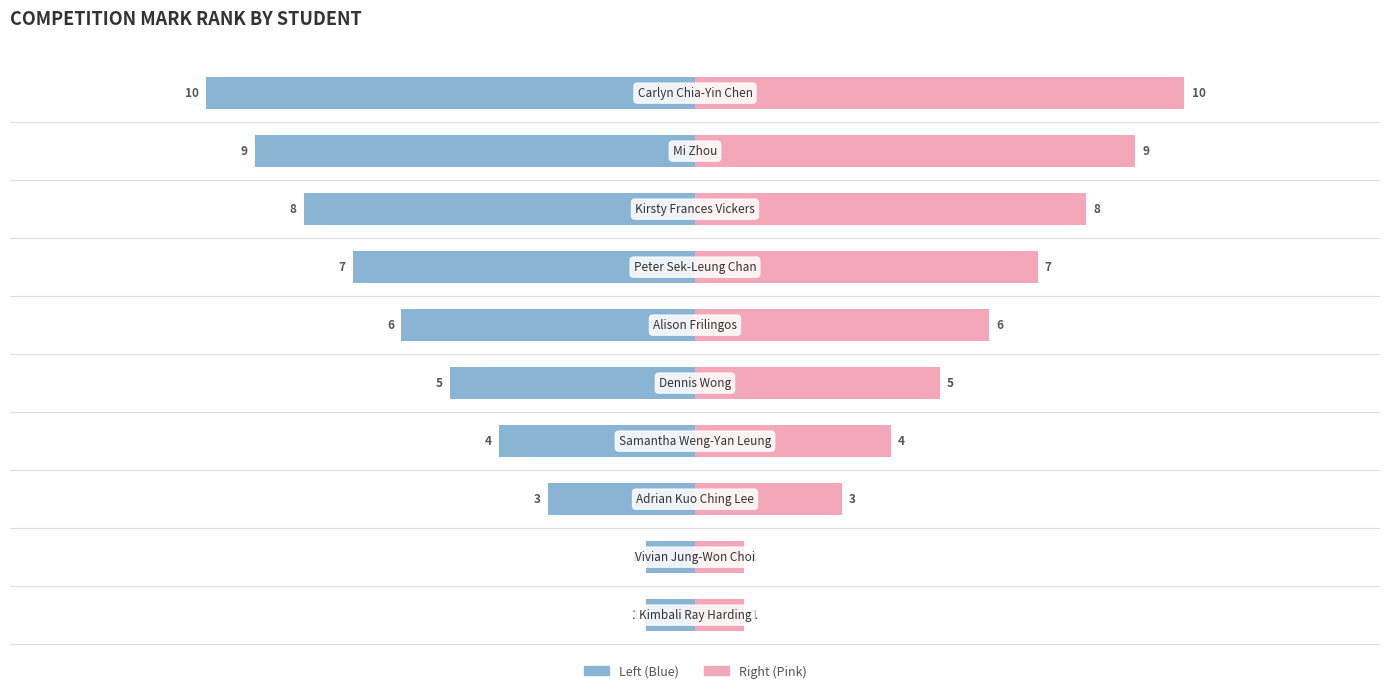

Reading left to right, list all the values displayed in this chart.

Com. Mark Rank (Left): -1	-1	-3	-4	-5	-6	-7	-8	-9	-10
Com. Mark Rank (Right): 1	1	3	4	5	6	7	8	9	10